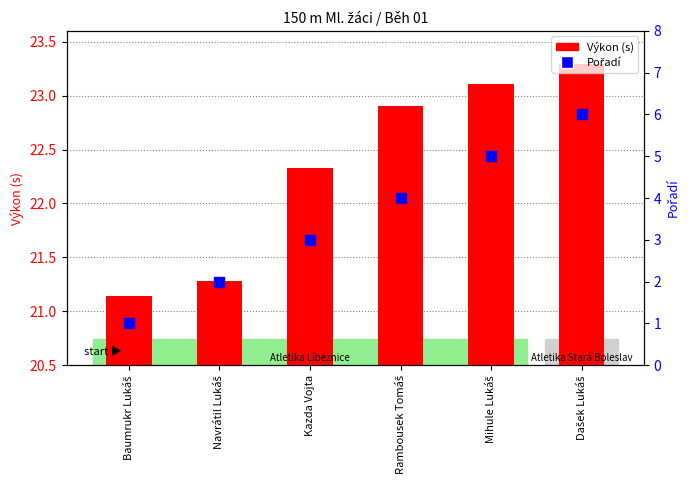

What are all the series names shown in the legend?

Výkon (s), Pořadí